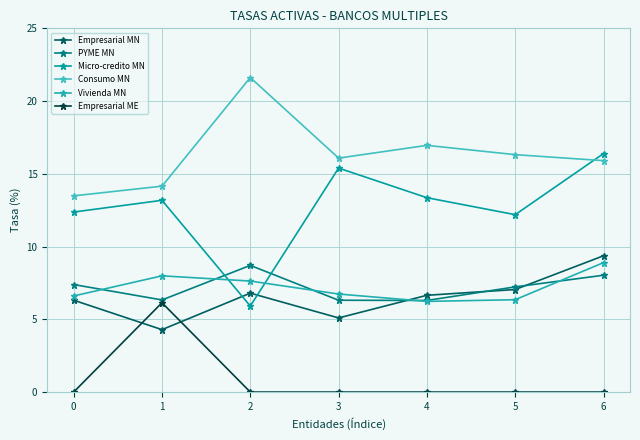

Reading left to right, extract all data points from this chart.

Empresarial MN: 6.3	4.3	6.8	5.1	6.7	7.0	9.4
PYME MN: 7.4	6.3	8.7	6.3	6.3	7.2	8.0
Micro-credito MN: 12.4	13.2	5.9	15.4	13.4	12.2	16.4
Consumo MN: 13.5	14.2	21.6	16.1	17.0	16.3	15.9
Vivienda MN: 6.6	8.0	7.6	6.7	6.2	6.3	8.9
Empresarial ME: 0.0	6.1	0.0	0.0	0.0	0.0	0.0